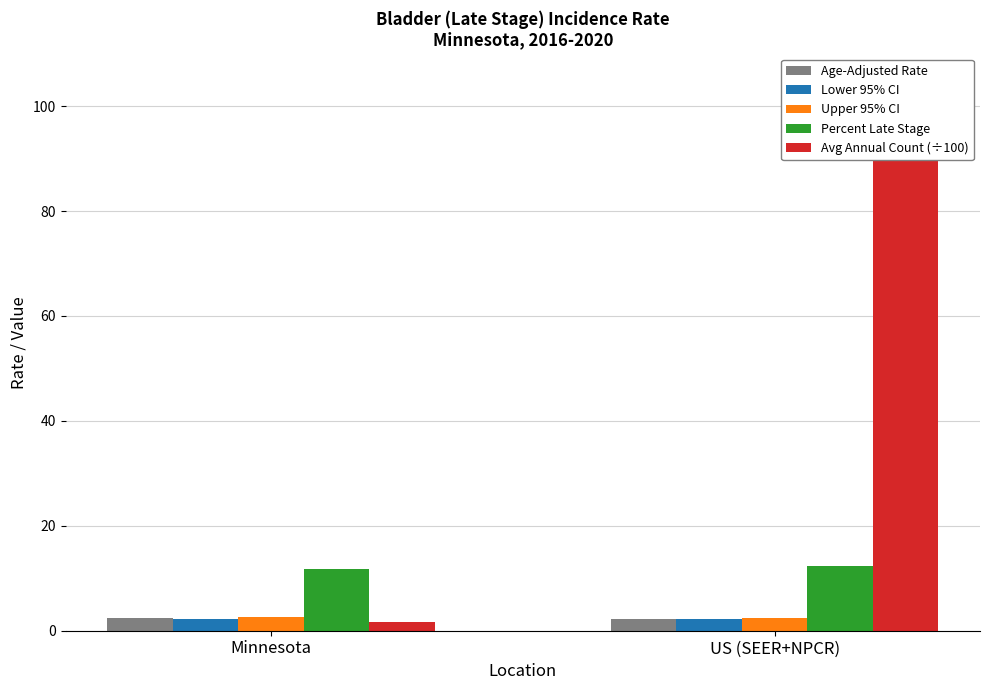

Reading left to right, what are all the values shown in this chart?

Age-Adjusted Rate: 2.5	2.3
Lower 95% CI: 2.3	2.3
Upper 95% CI: 2.7	2.4
Percent Late Stage: 11.7	12.4
Avg Annual Count (÷100): 1.7	92.0